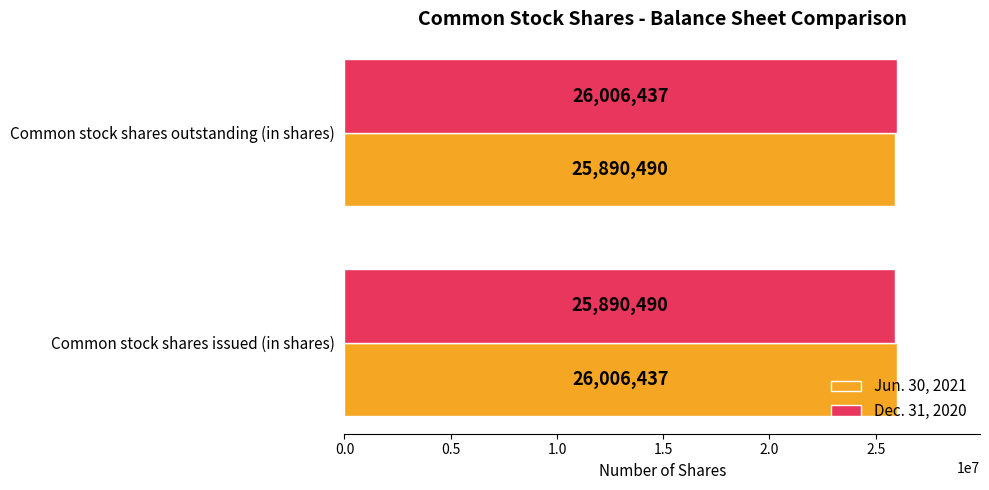

Rank the categories by Jun. 30, 2021 value from lowest to highest.

Common stock shares outstanding (in shares), Common stock shares issued (in shares)